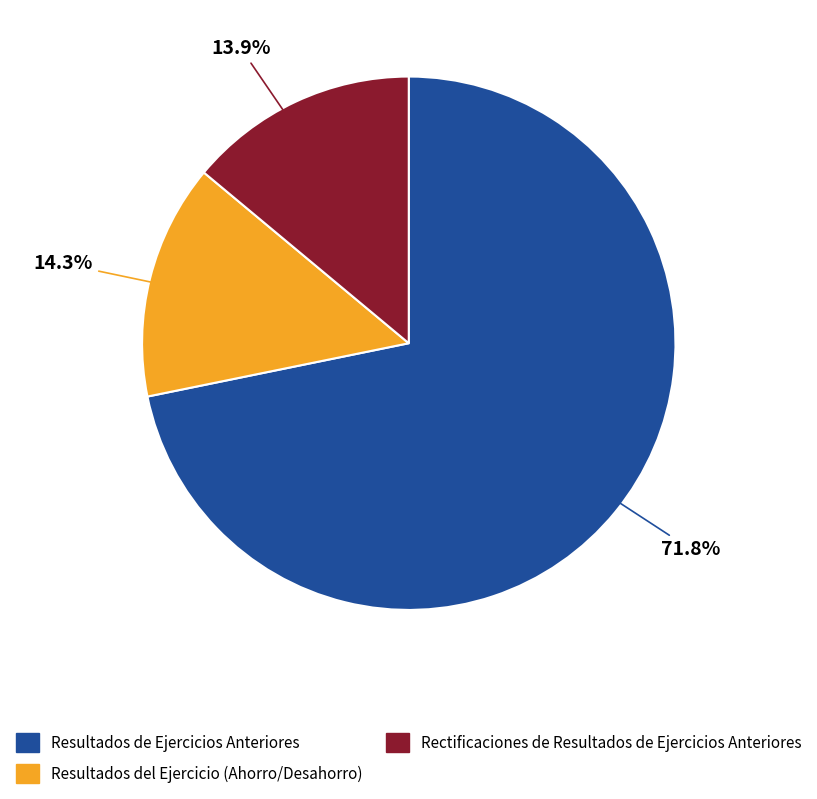

Is there any slice that represents more than half of the pie?

Yes